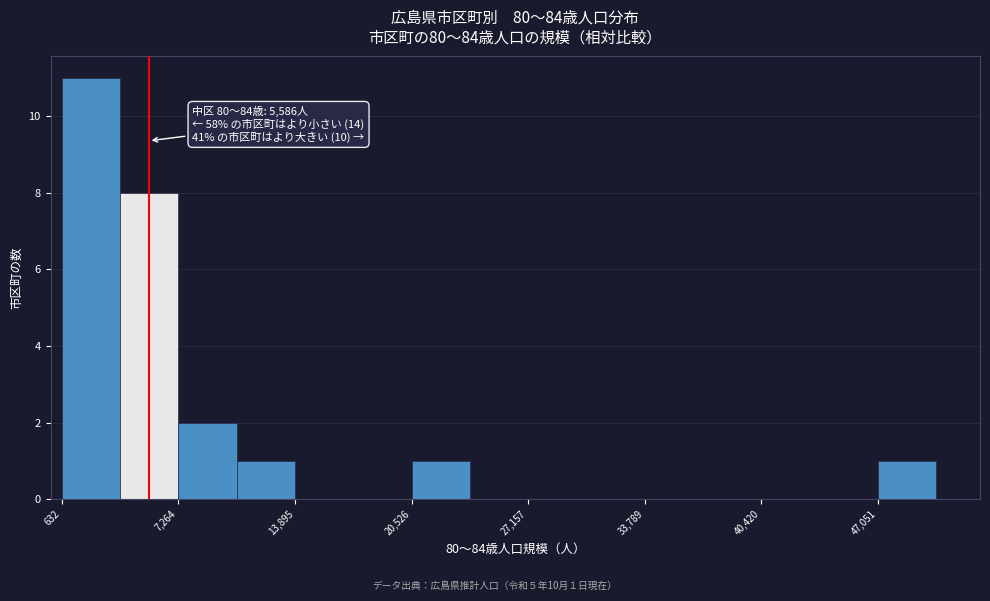

Read against the x-axis, roughly where is the centre of the tallest bar?

2000